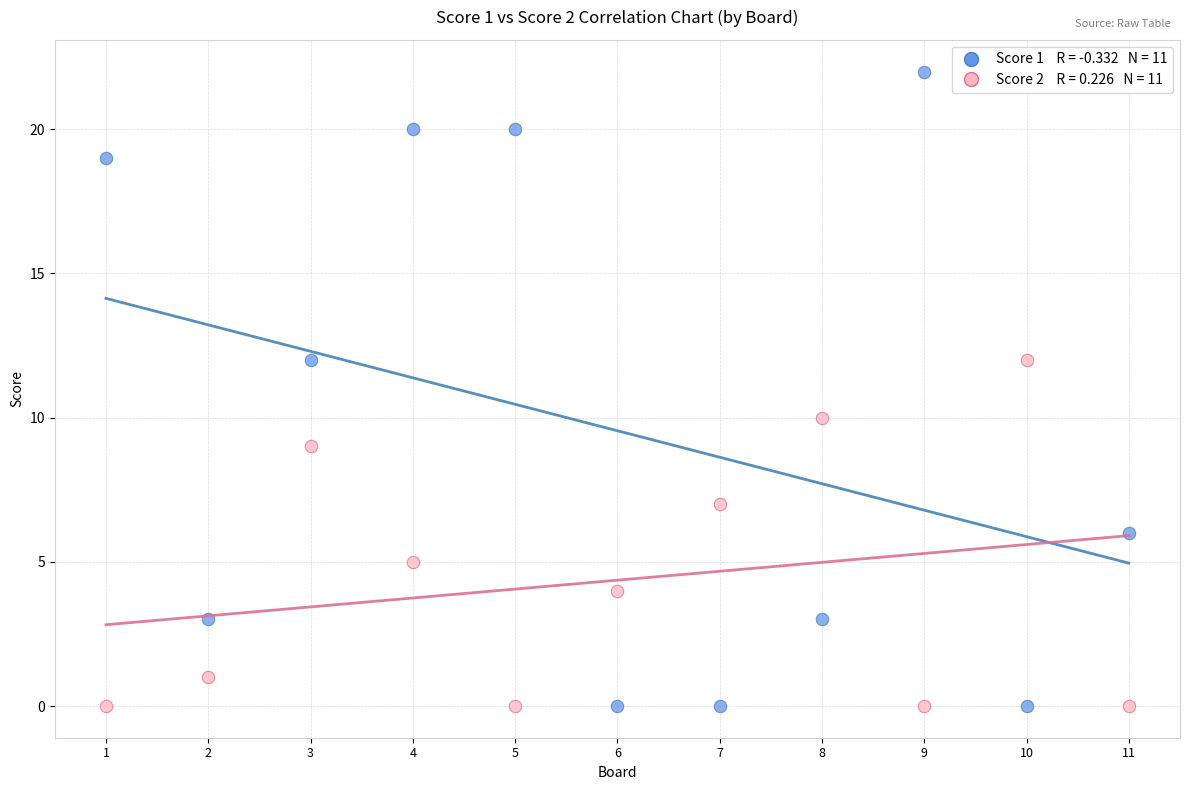

Across all data points, what is the range of Y values (max minus min)?

22